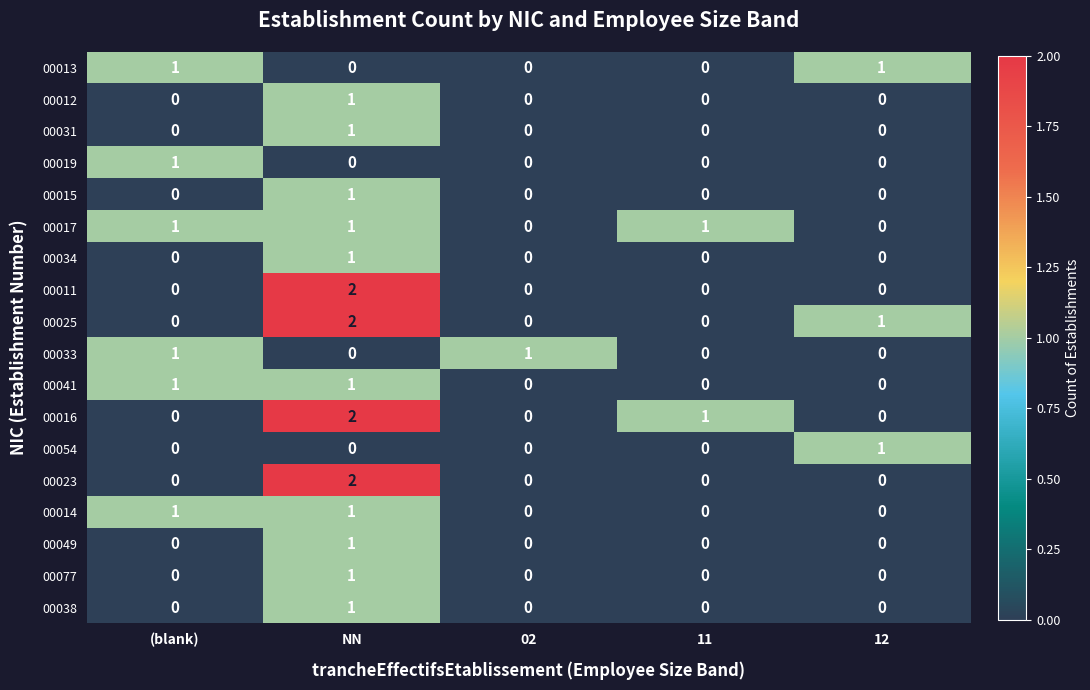

Is the value of 00049 at (blank) greater than the value of 00025 at NN?

No